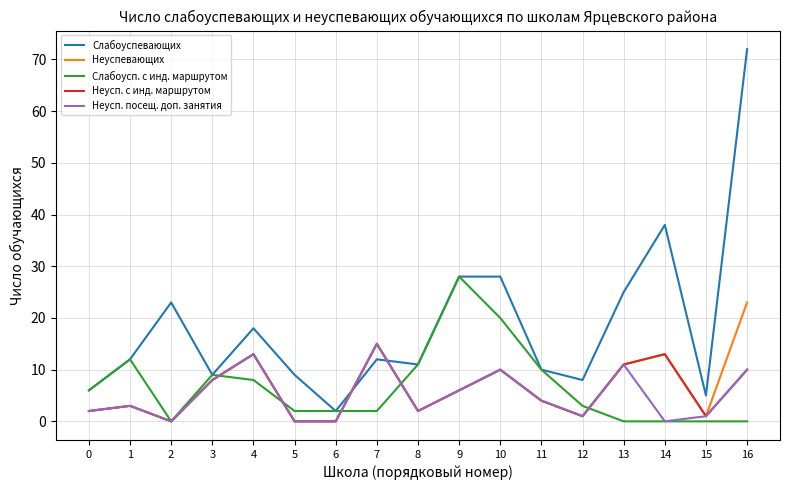

The Неуспевающих series shows 7 at 2. True or false?

False